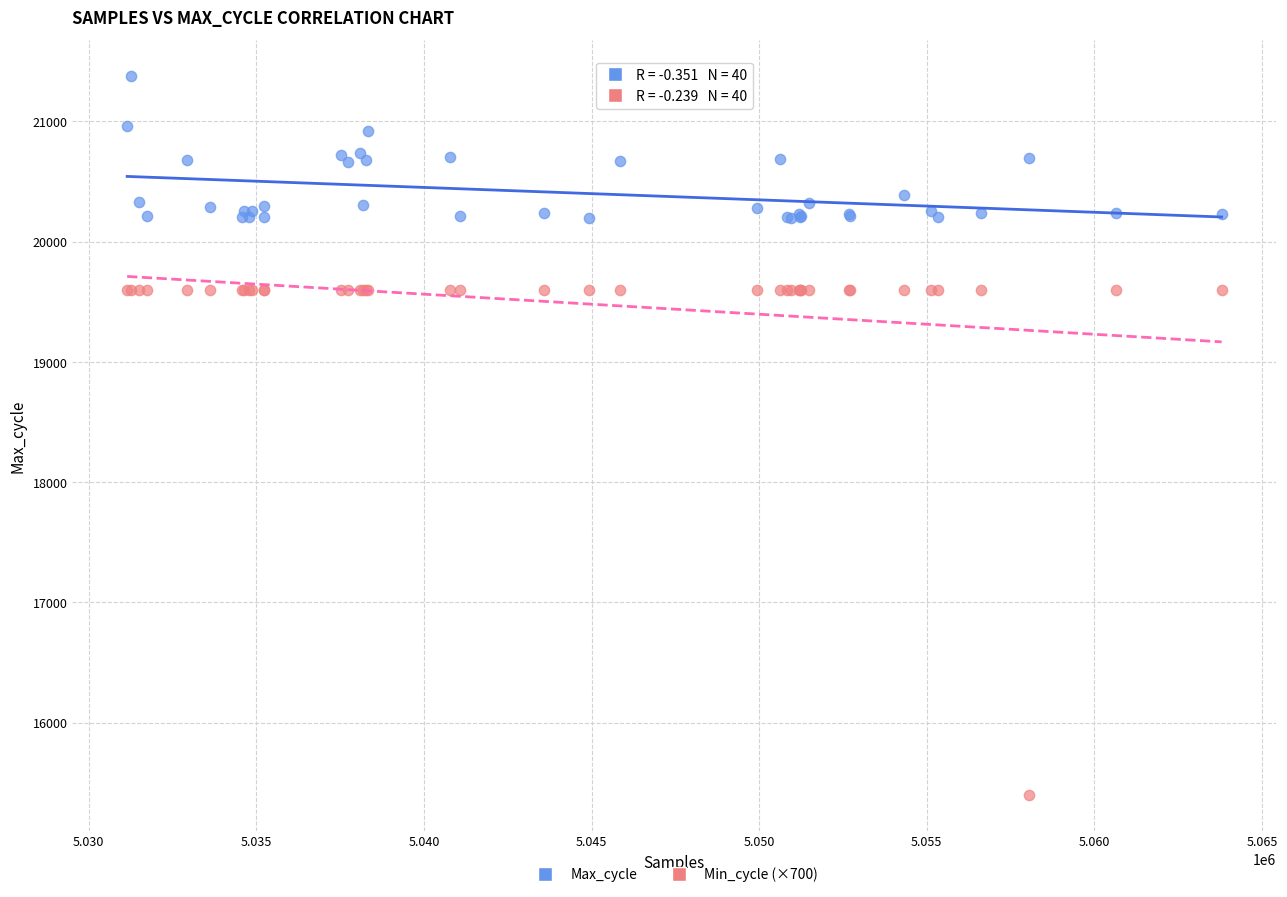

Which series has the largest Y range (max minus min)?

Min_cycle (×700)